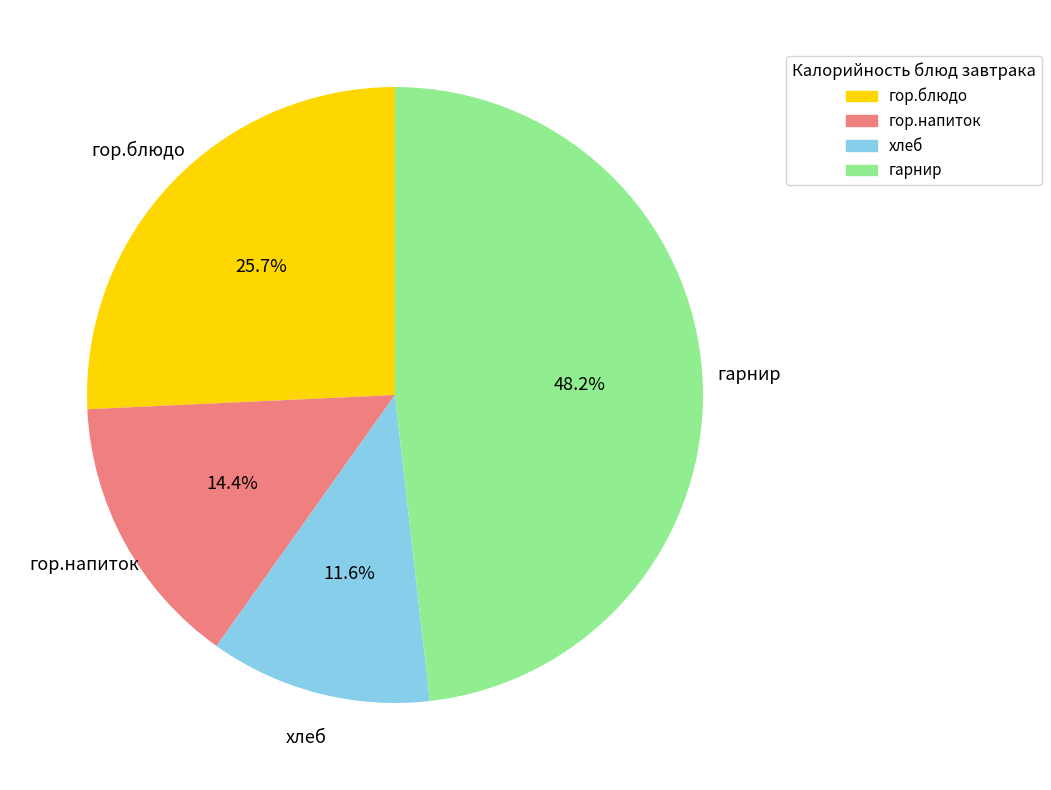

True or false: гор.напиток accounts for 28% of the total.

False